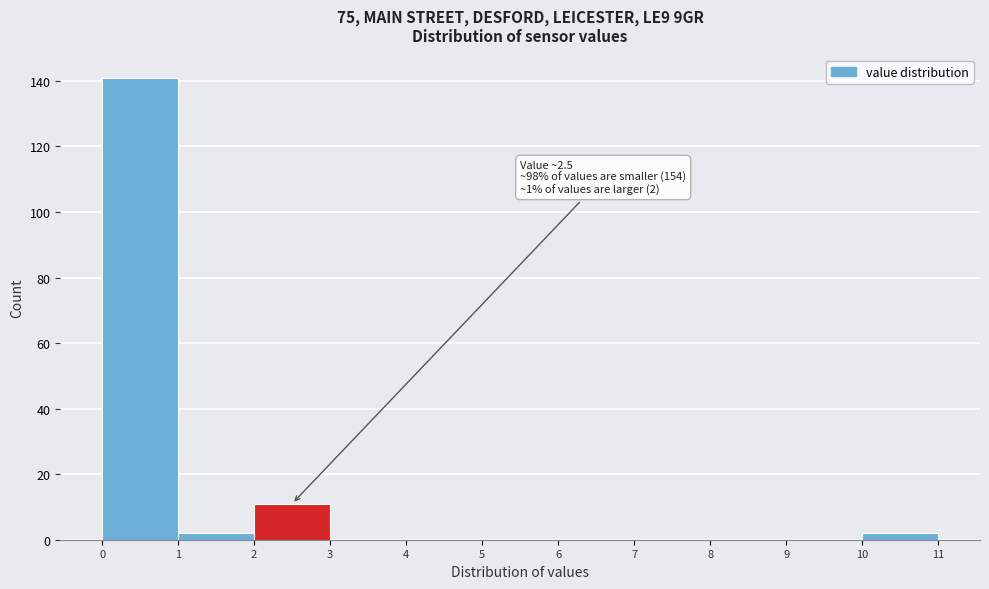

Over which range of the x-axis is the bar tallest?

0 to 1